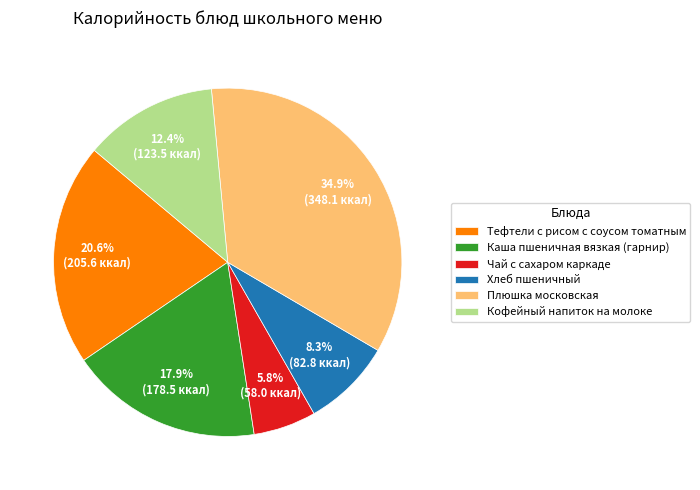

To the nearest percent, what percentage of the pie is Каша пшеничная вязкая (гарнир)?

18%